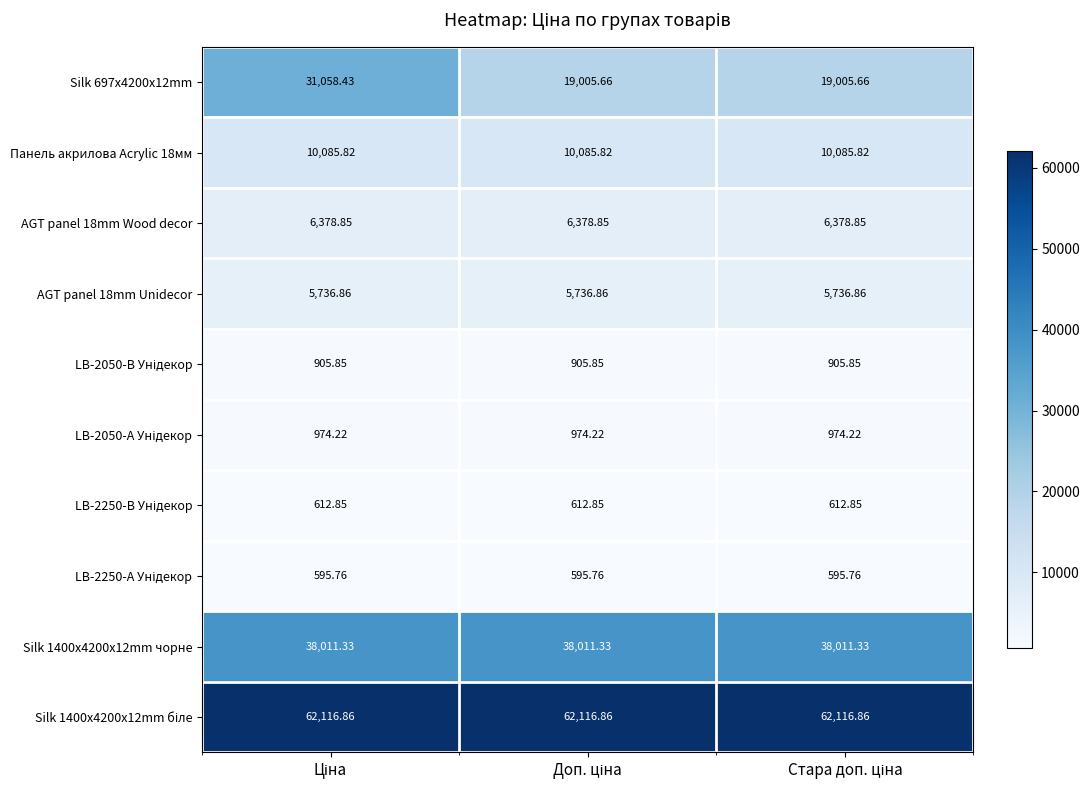

How many series are shown in this chart?

10